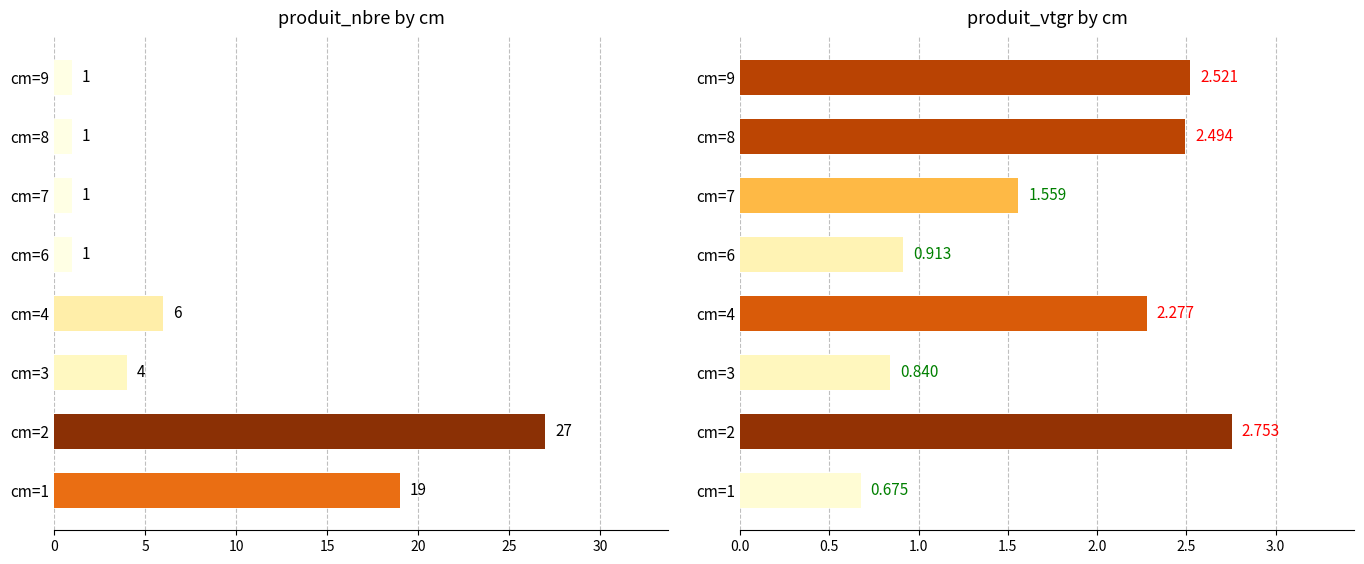

How many values in the produit_nbre series are below 4?

4